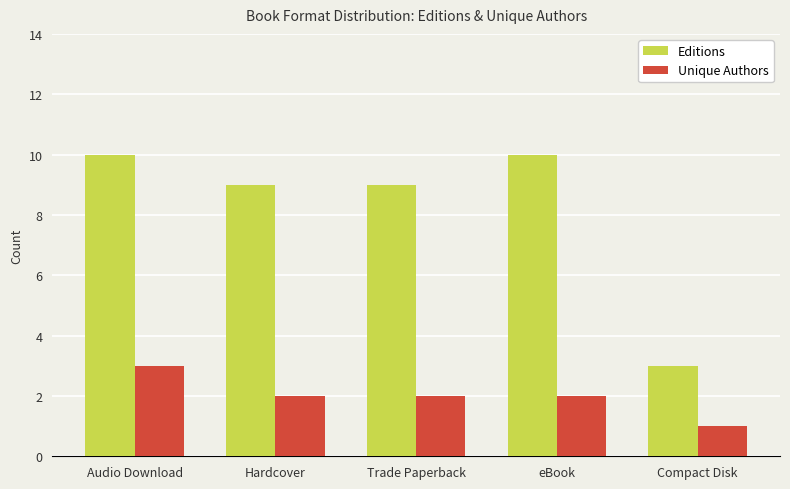

The Editions series shows 3 at Hardcover. True or false?

False